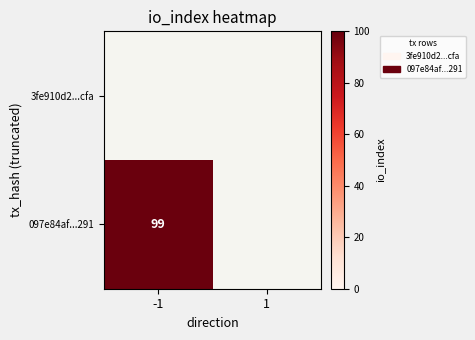

How many distinct data groups are displayed?

2